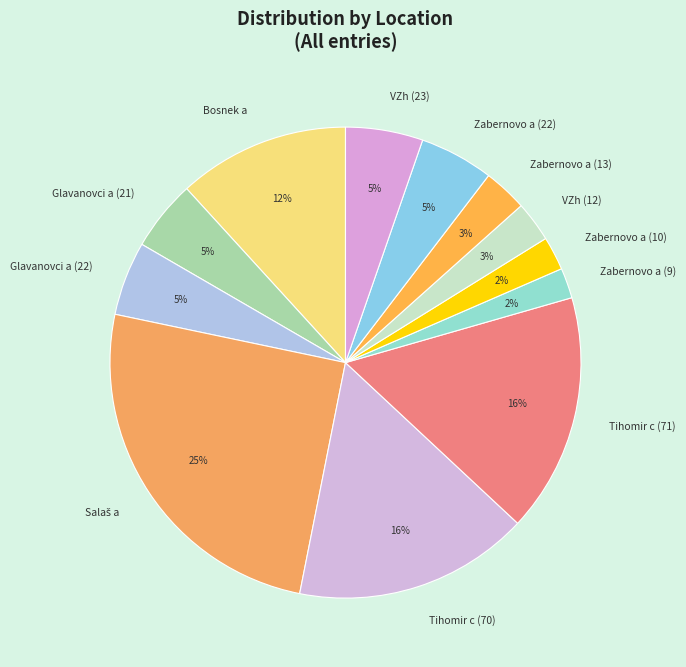

To the nearest percent, what percentage of the pie is Tihomir c (71)?

16%